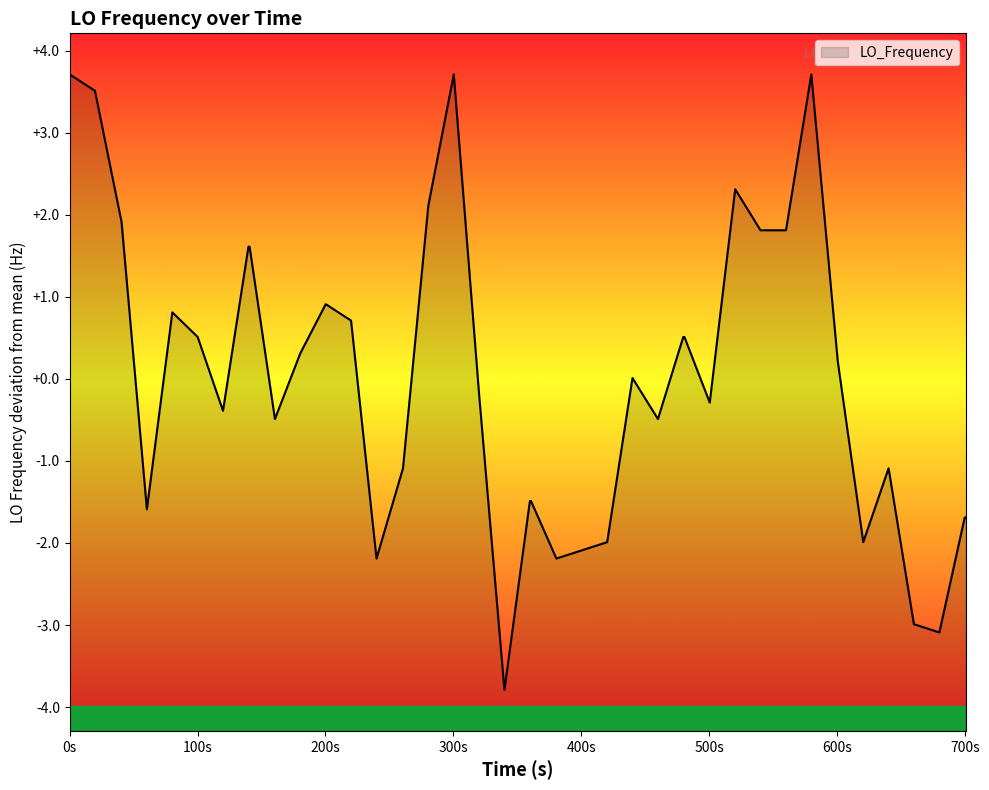

Count the number of categories in the chart.

40